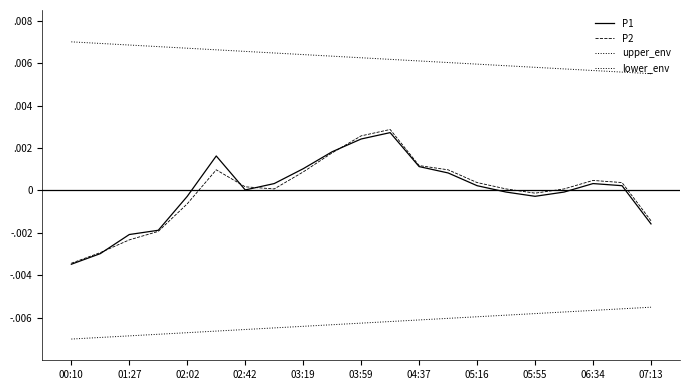

Is this an area chart (filled region under the line)?

No